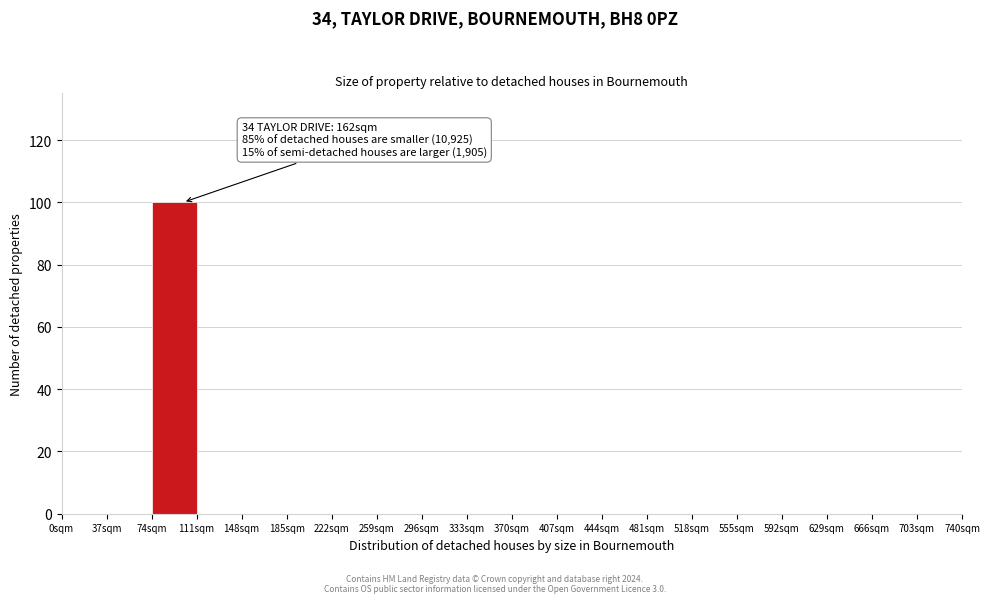

Which range on the x-axis has the tallest bar?

74 to 111